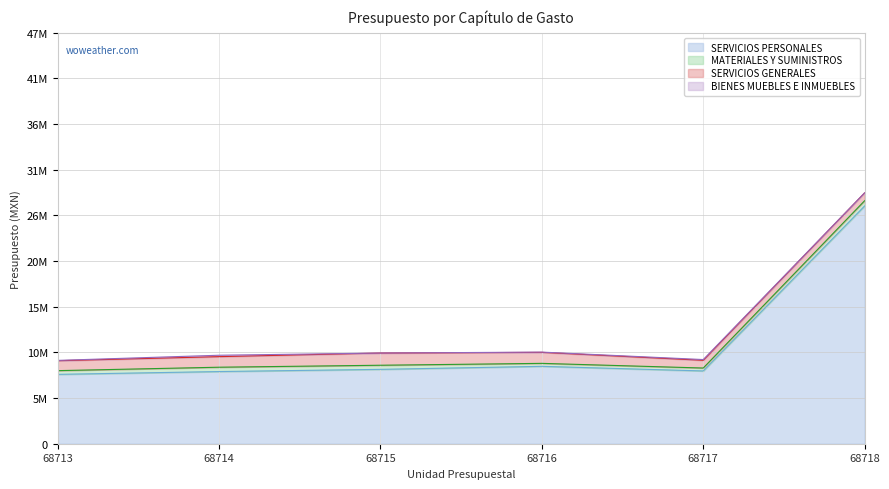

What is the difference between the highest and lowest values at 68718?

27199260.0